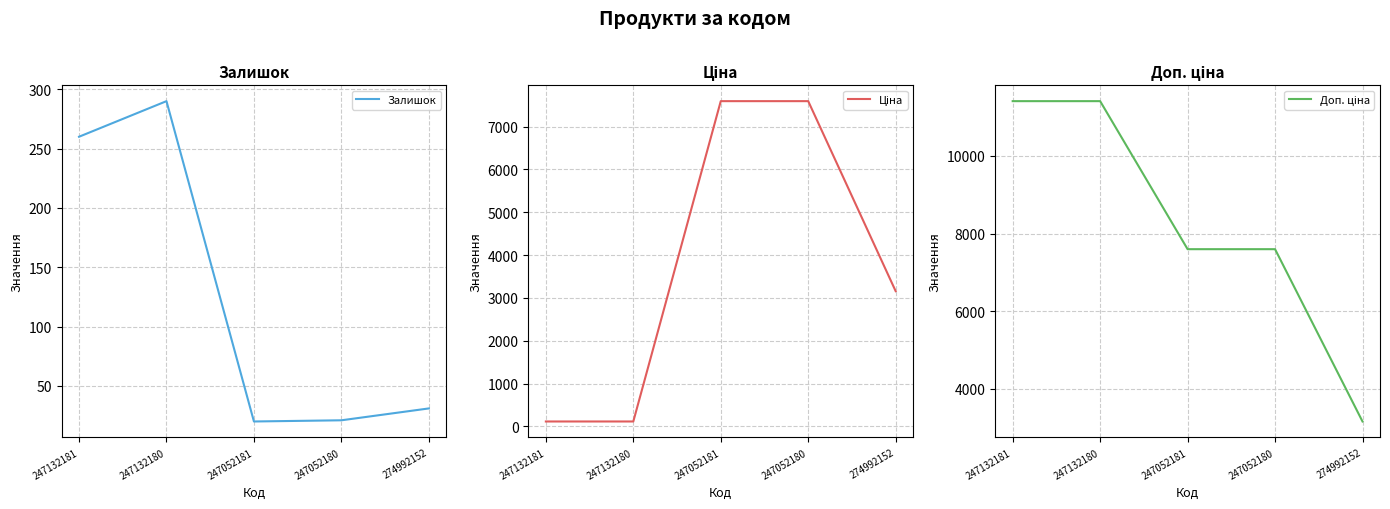

At which label is Залишок closest to 155?

247132181